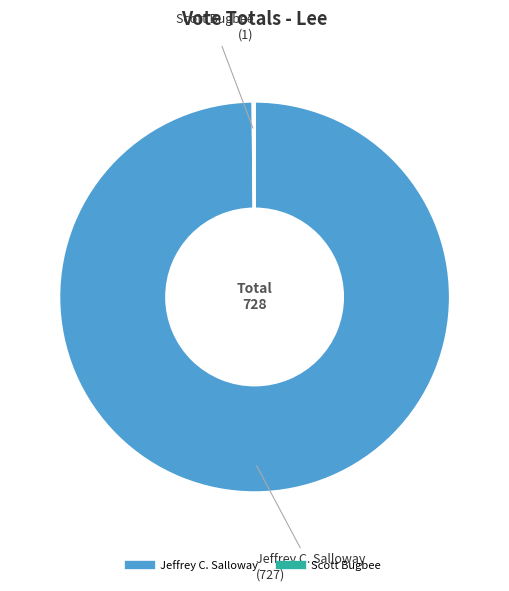

Is there any slice that represents more than half of the pie?

Yes